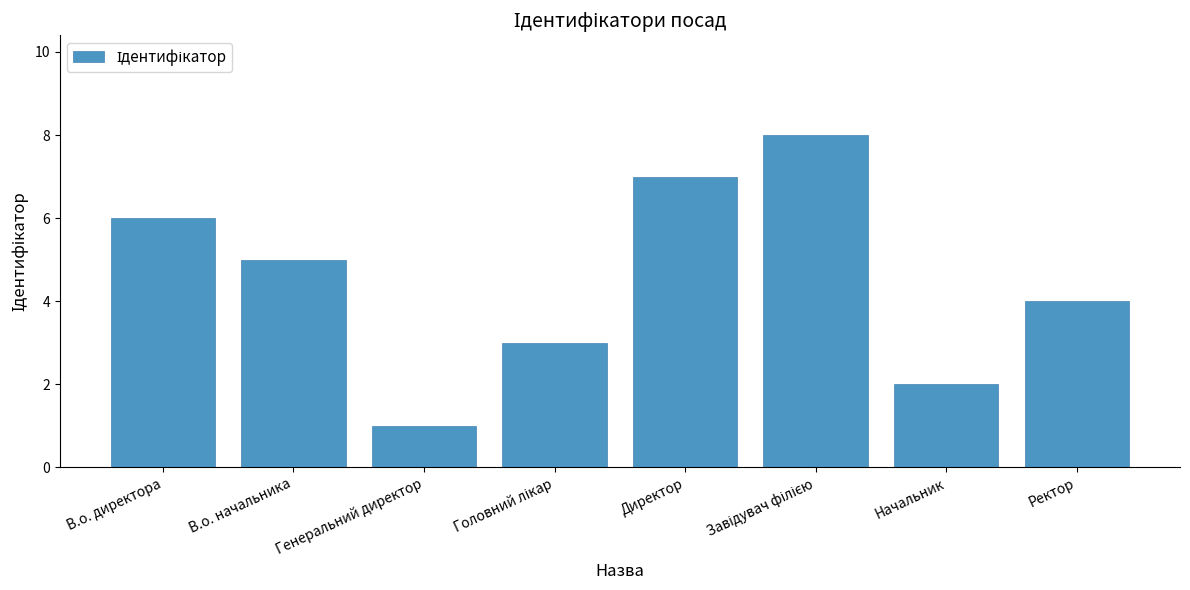

Reading right to left, list all the values displayed in this chart.

4	2	8	7	3	1	5	6